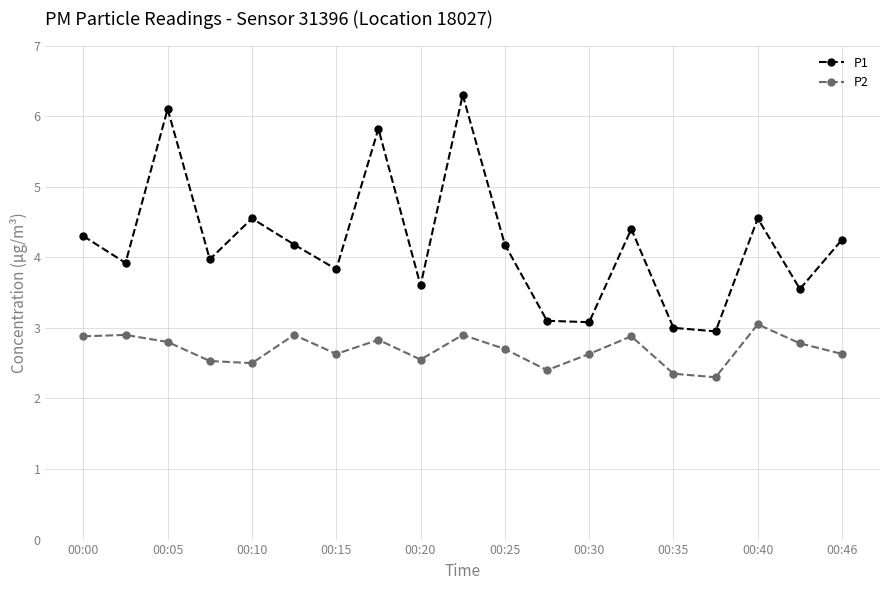

In P2, how many points are higher than both neighbors (excluding endpoints)?

6